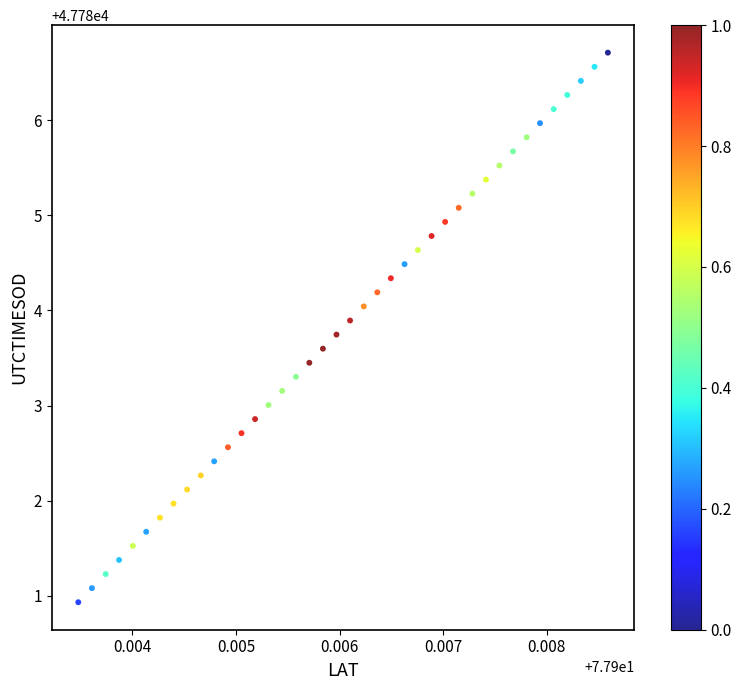

What is the range of Y values (max minus min)?

5.8